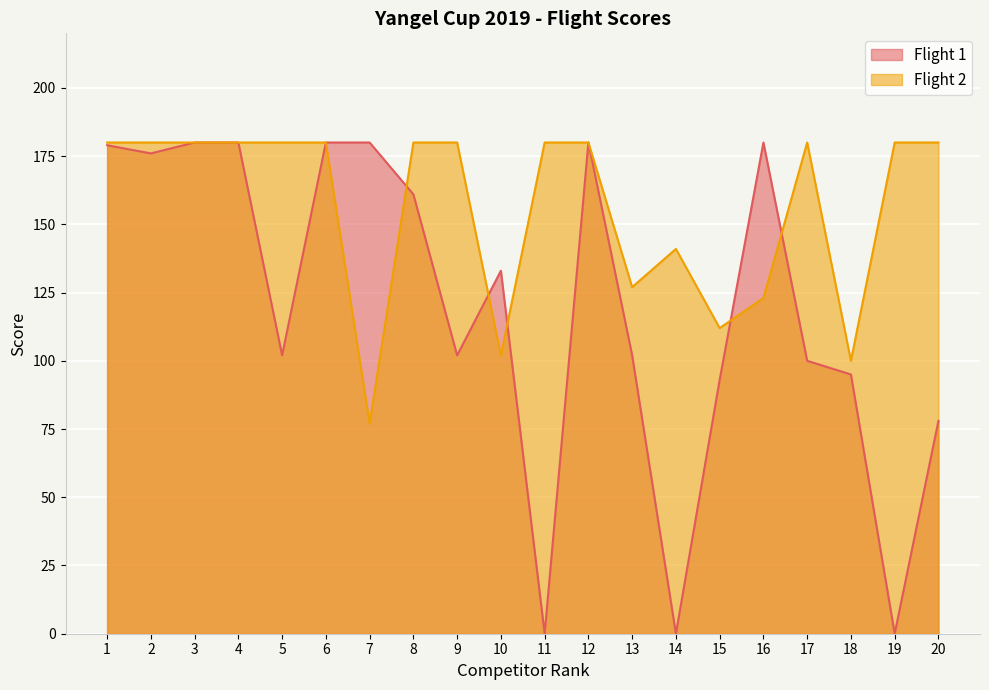

True or false: Flight 2 has a value of 112 at 15.

True